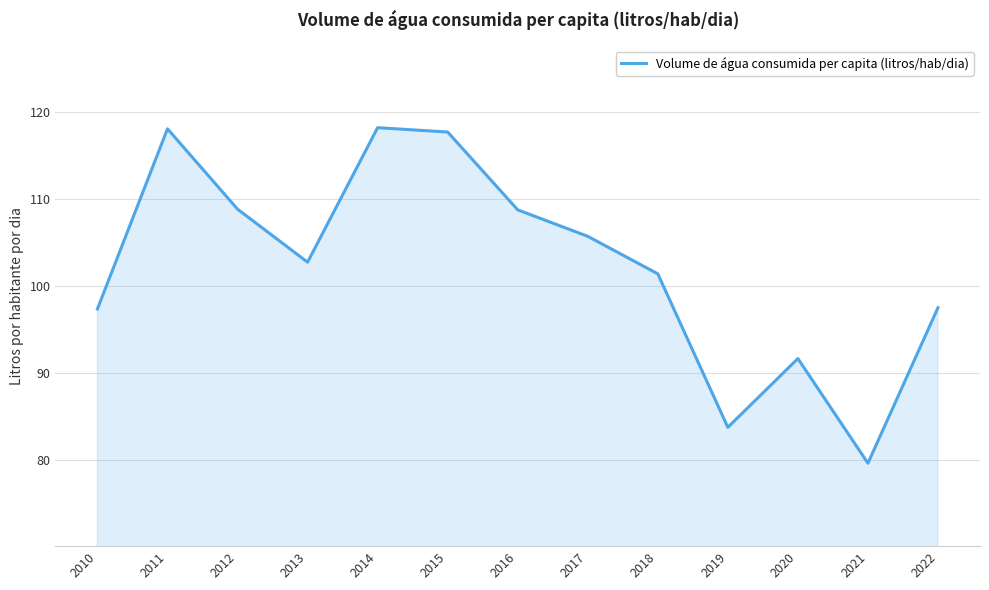

At which label does the data first exceed 102?

2011